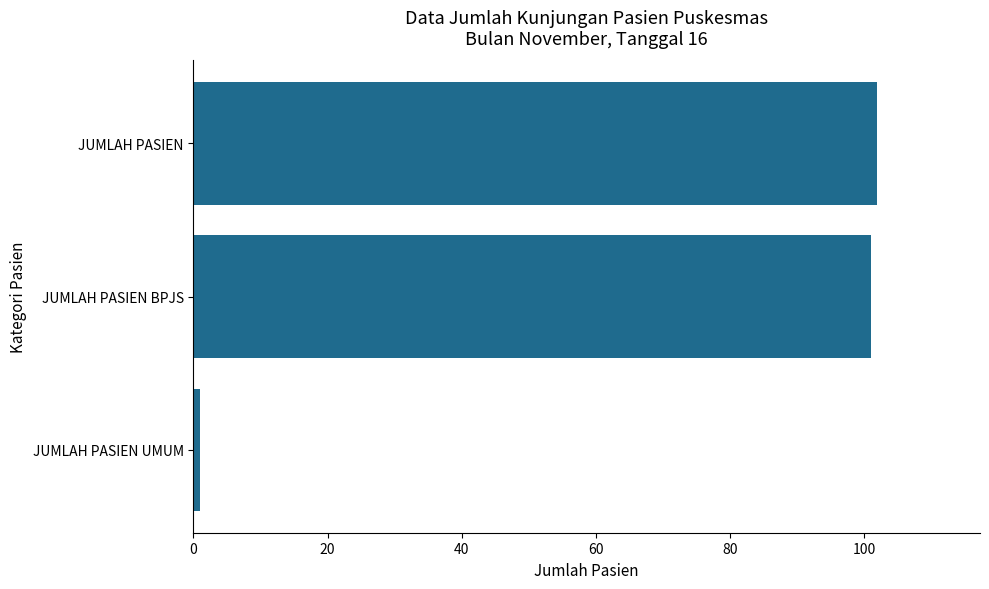

What is the sum of all values?

204